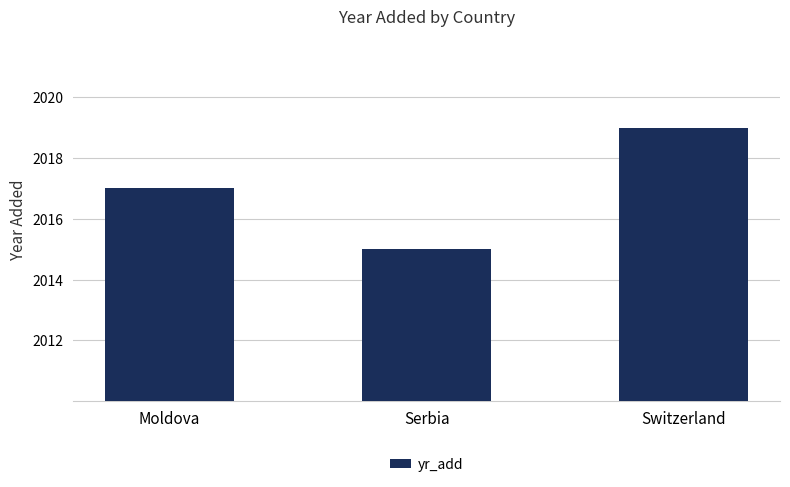

What is the approximate value at Switzerland?

2019